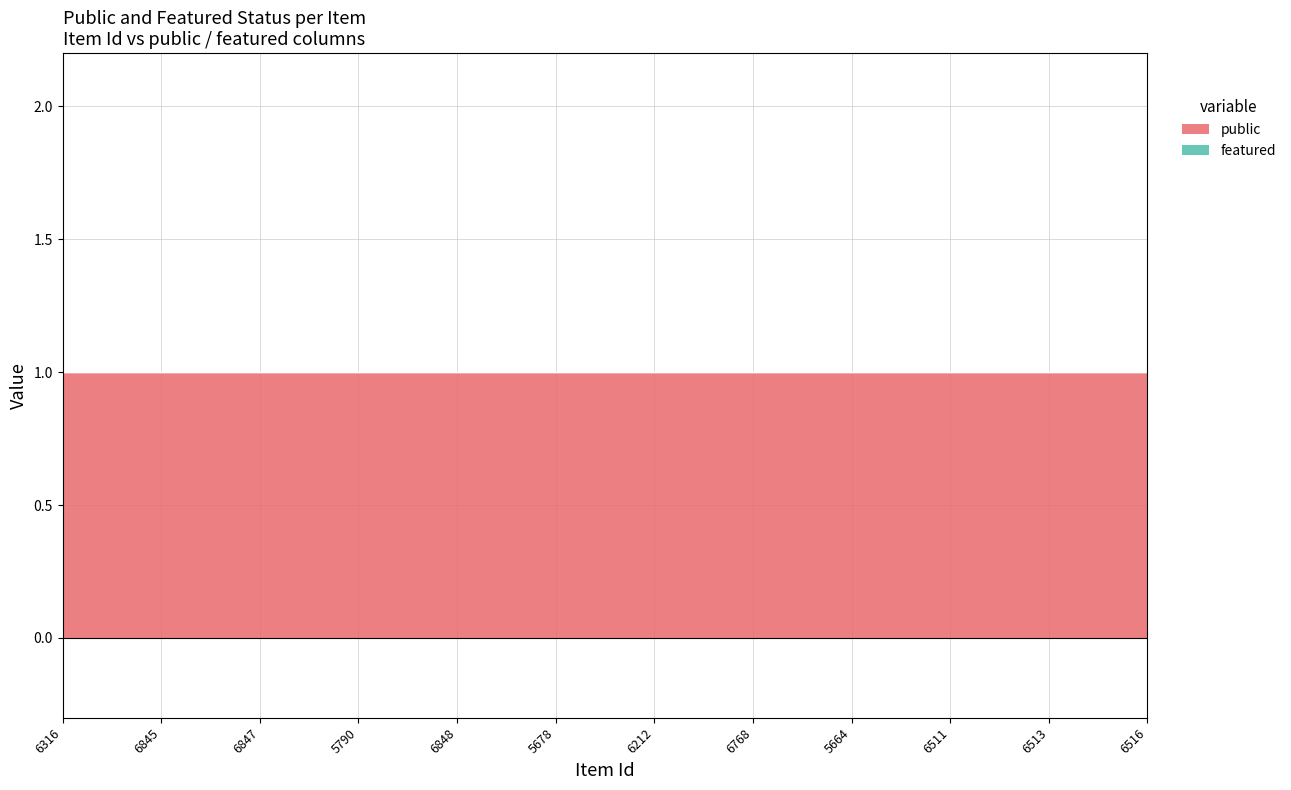

True or false: public has a value of 1 at 6847.

False